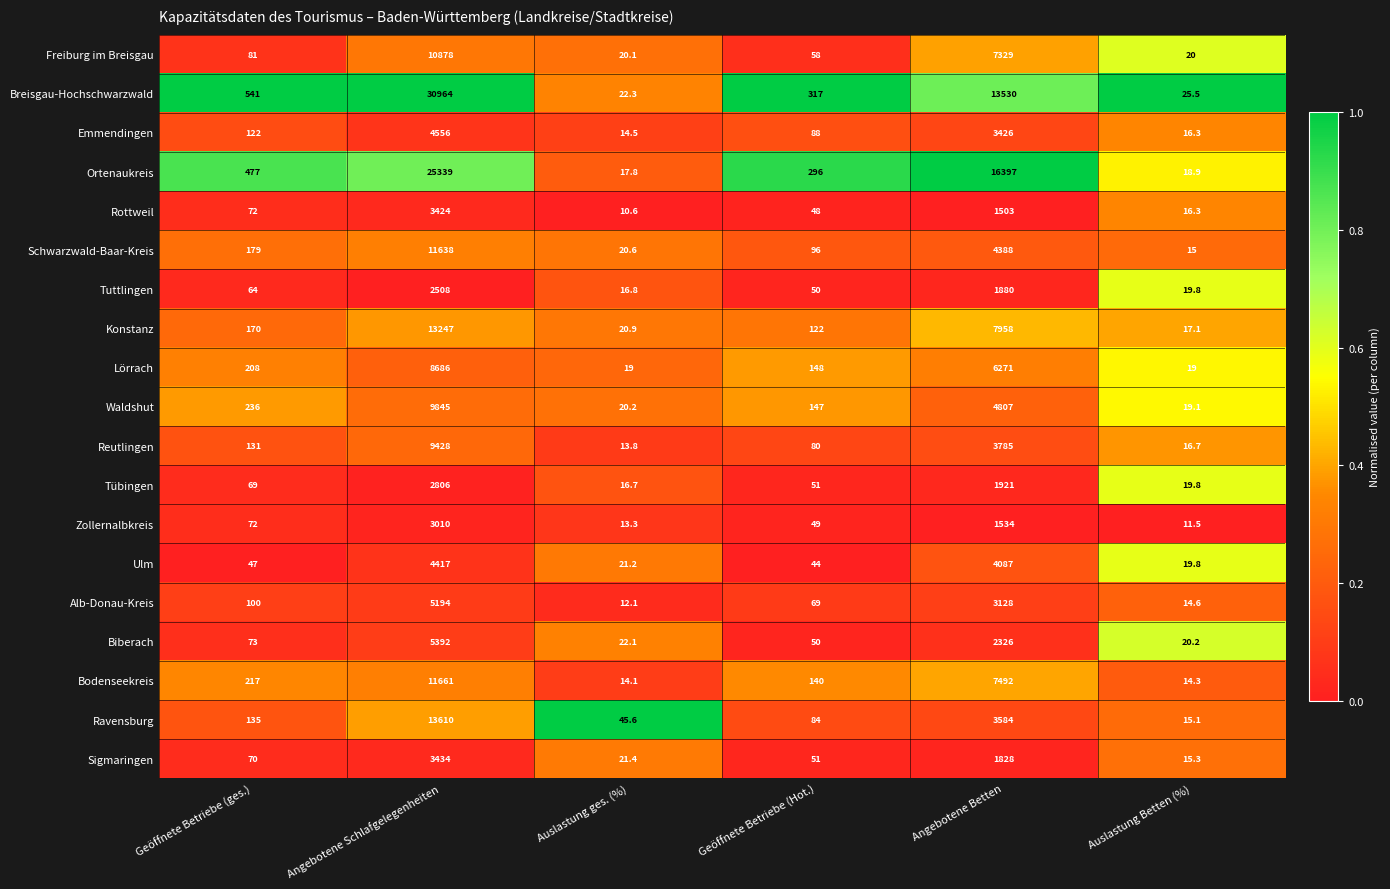

How many data points does each series have?

6